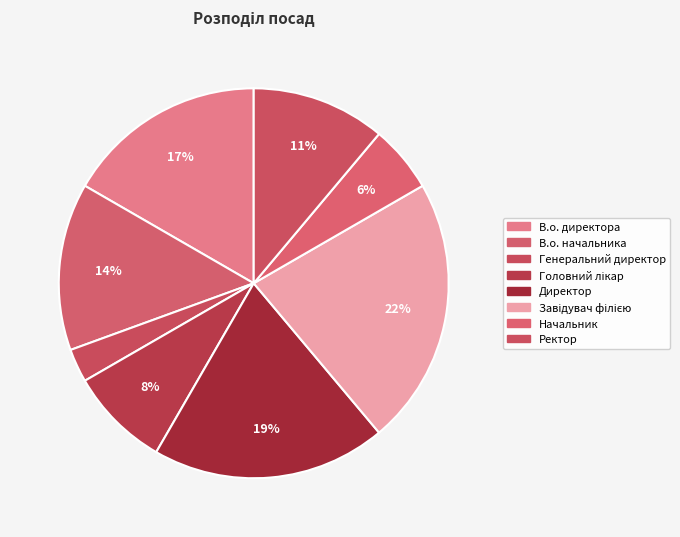

What percentage do Ректор and В.о. директора together represent?

27.8%